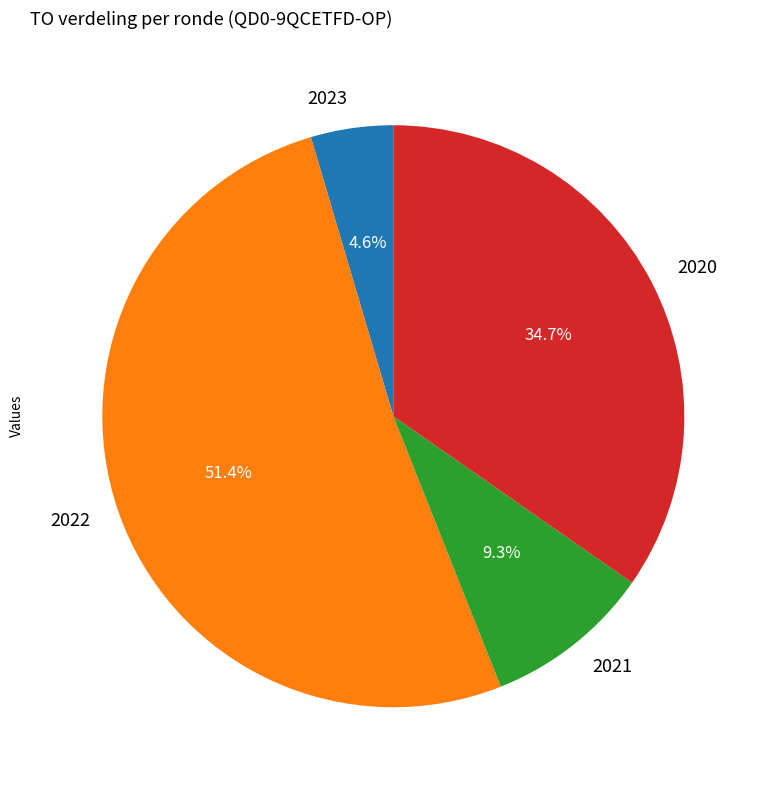

How many segments does this pie chart have?

4